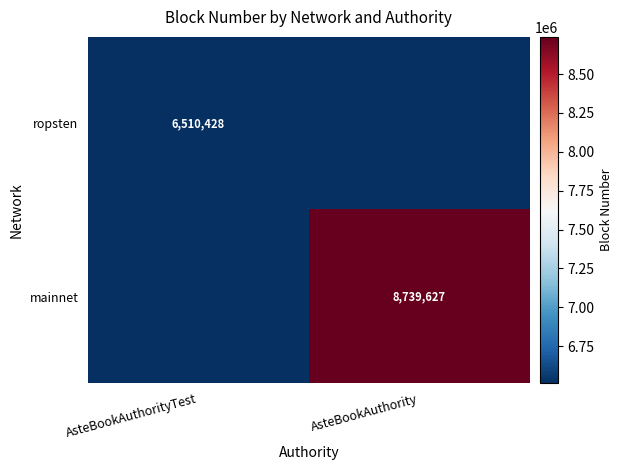

Is it true that ropsten equals 6510428 at AsteBookAuthorityTest?

True